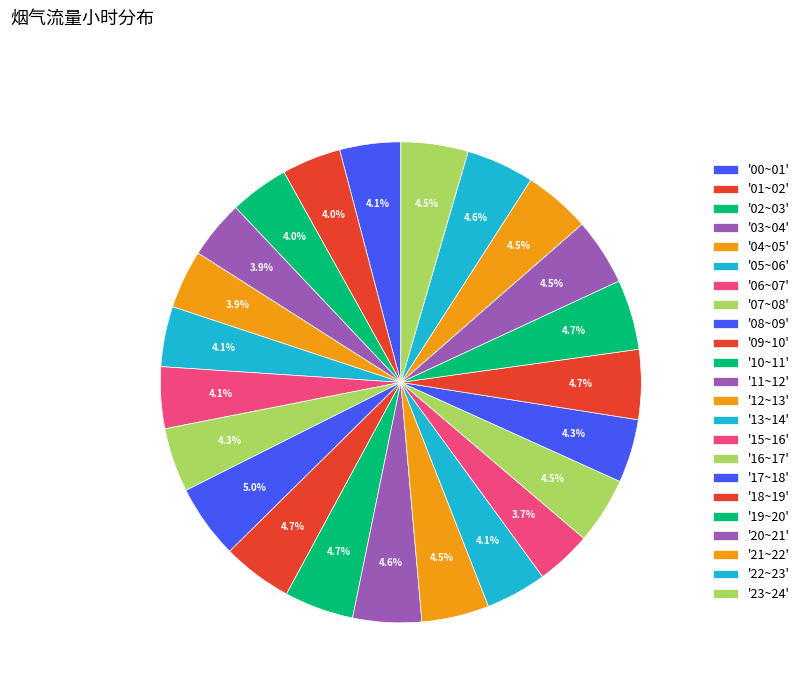

How many segments does this pie chart have?

23